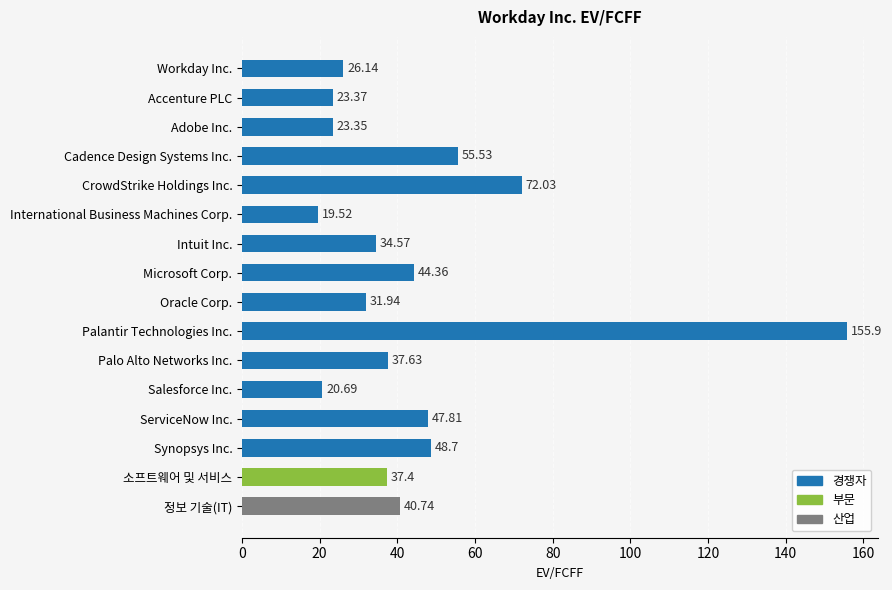

Rank the categories by value from lowest to highest.

International Business Machines Corp., Salesforce Inc., Adobe Inc., Accenture PLC, Workday Inc., Oracle Corp., Intuit Inc., 소프트웨어 및 서비스, Palo Alto Networks Inc., 정보 기술(IT), Microsoft Corp., ServiceNow Inc., Synopsys Inc., Cadence Design Systems Inc., CrowdStrike Holdings Inc., Palantir Technologies Inc.